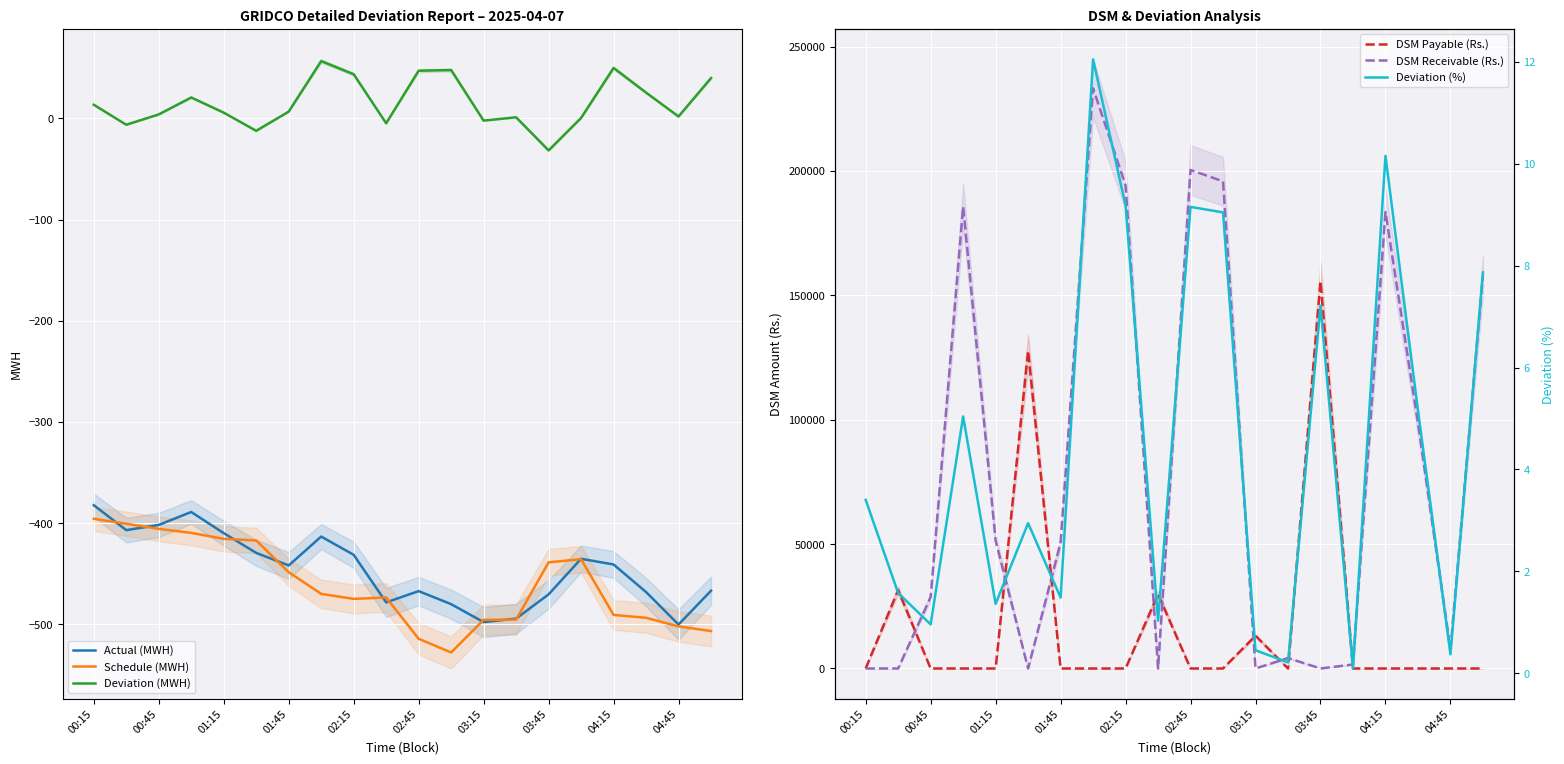

The Deviation (MWH) series shows -2.2 at 03:15. True or false?

True